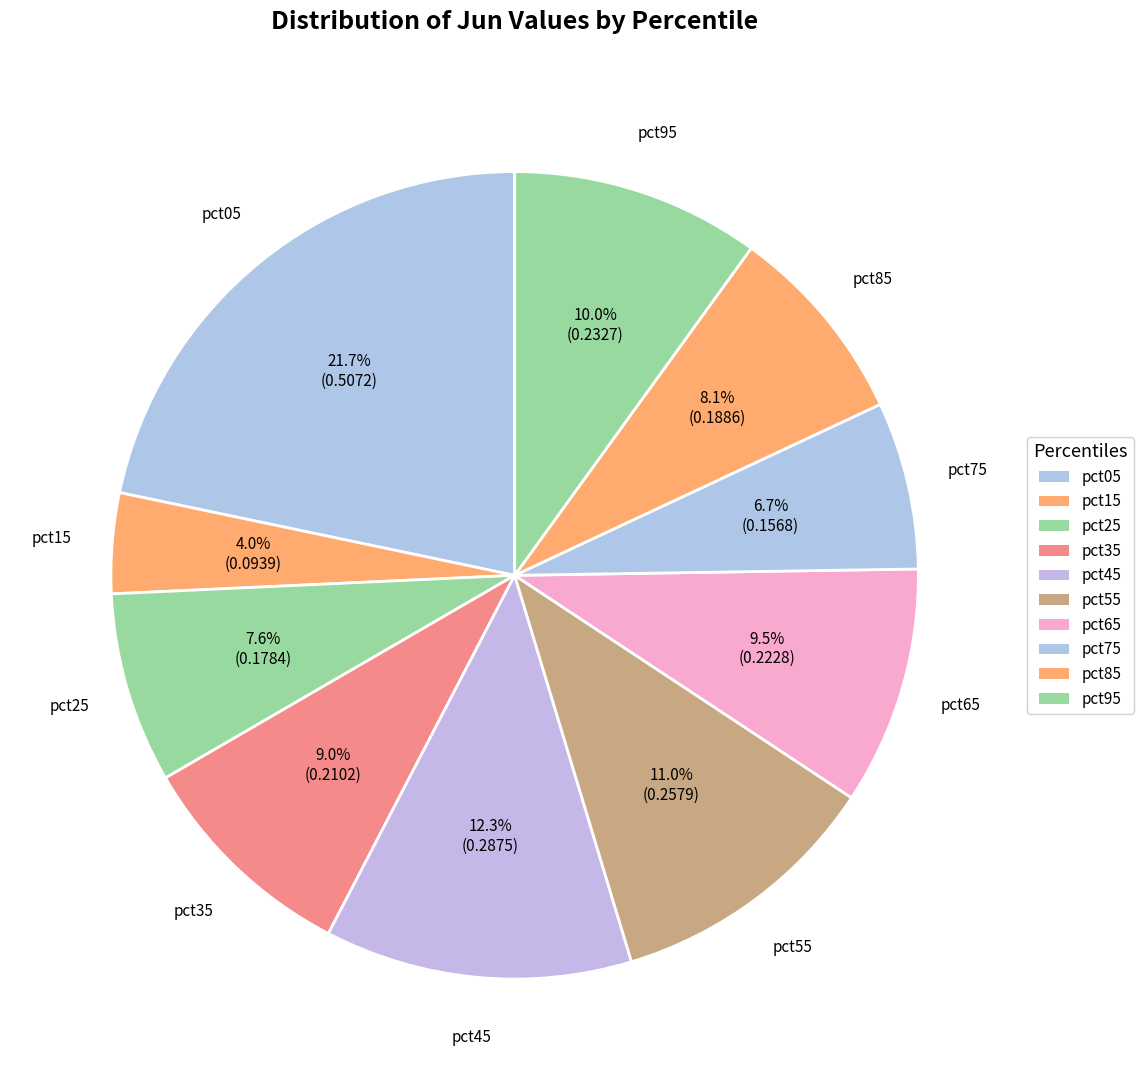

To the nearest percent, what is the combined percentage of pct45 and pct65?

22%